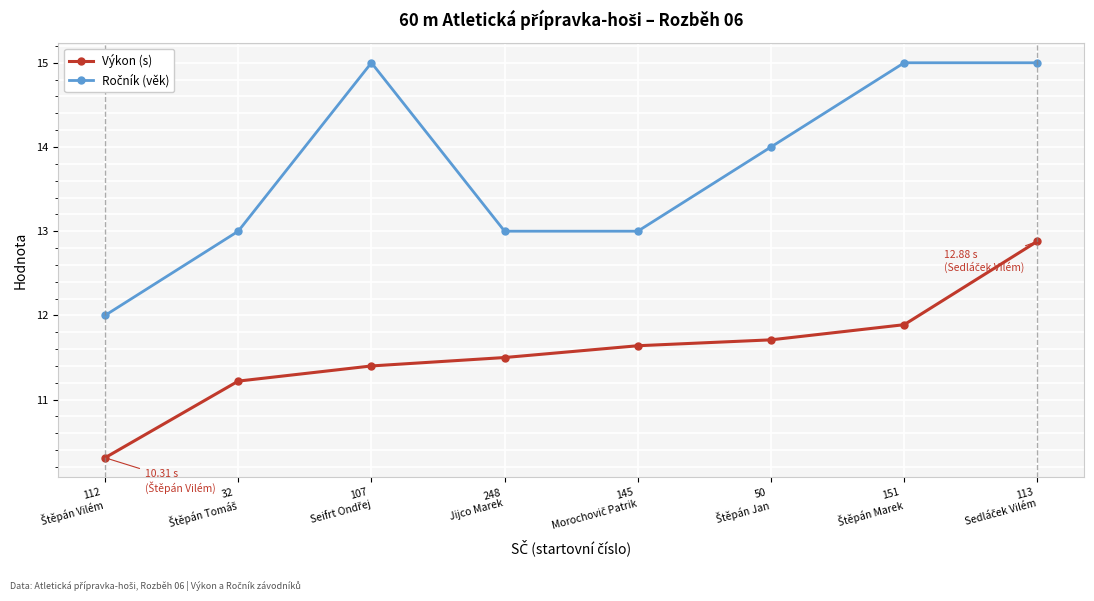

What is the highest value of the Výkon (s) series?

12.9